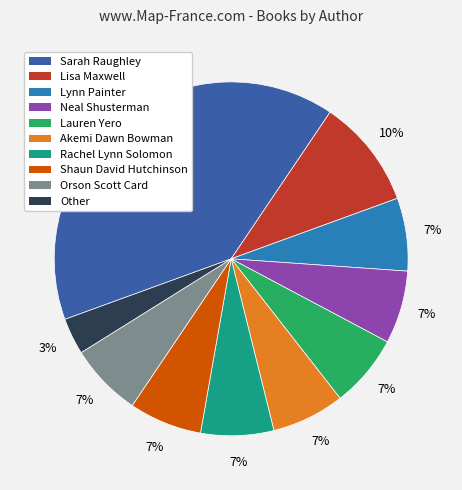

How many segments does this pie chart have?

10